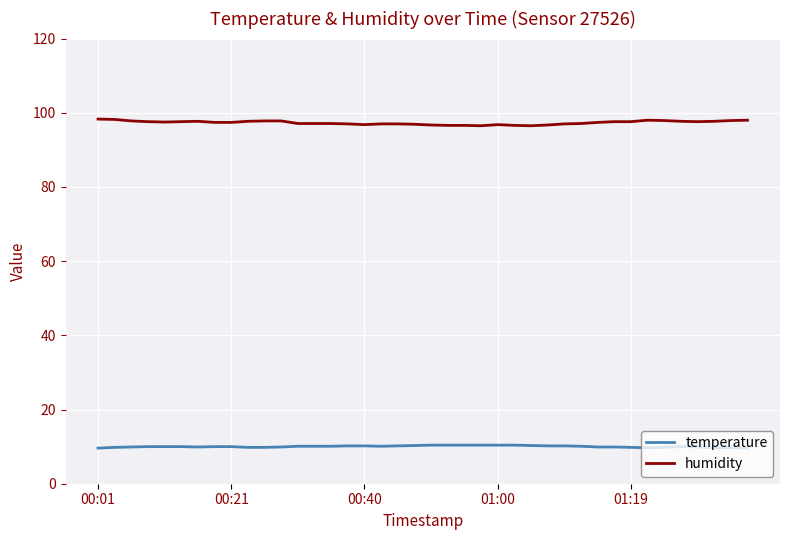

Rank the series by their average value, from highest to lowest.

humidity, temperature